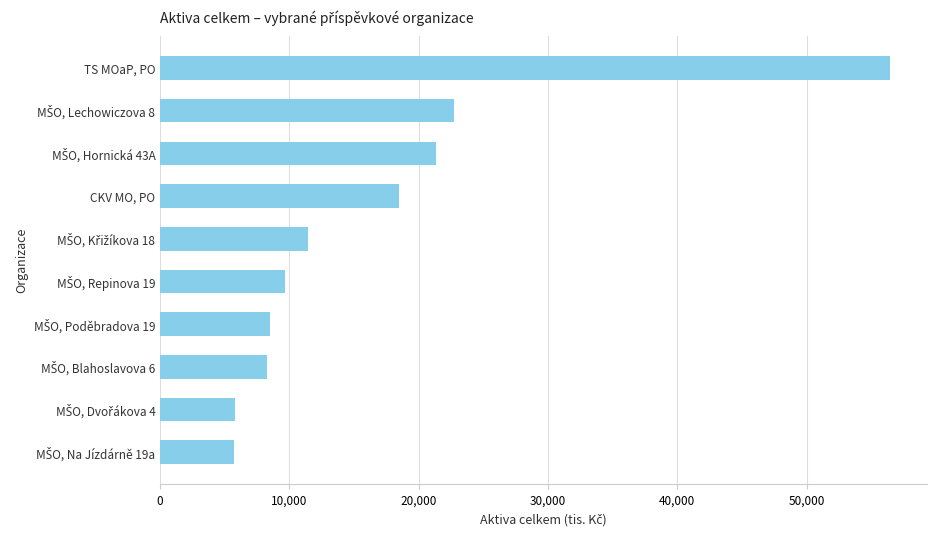

What is the ratio of the value at TS MOaP, PO to the value at CKV MO, PO?

3.1